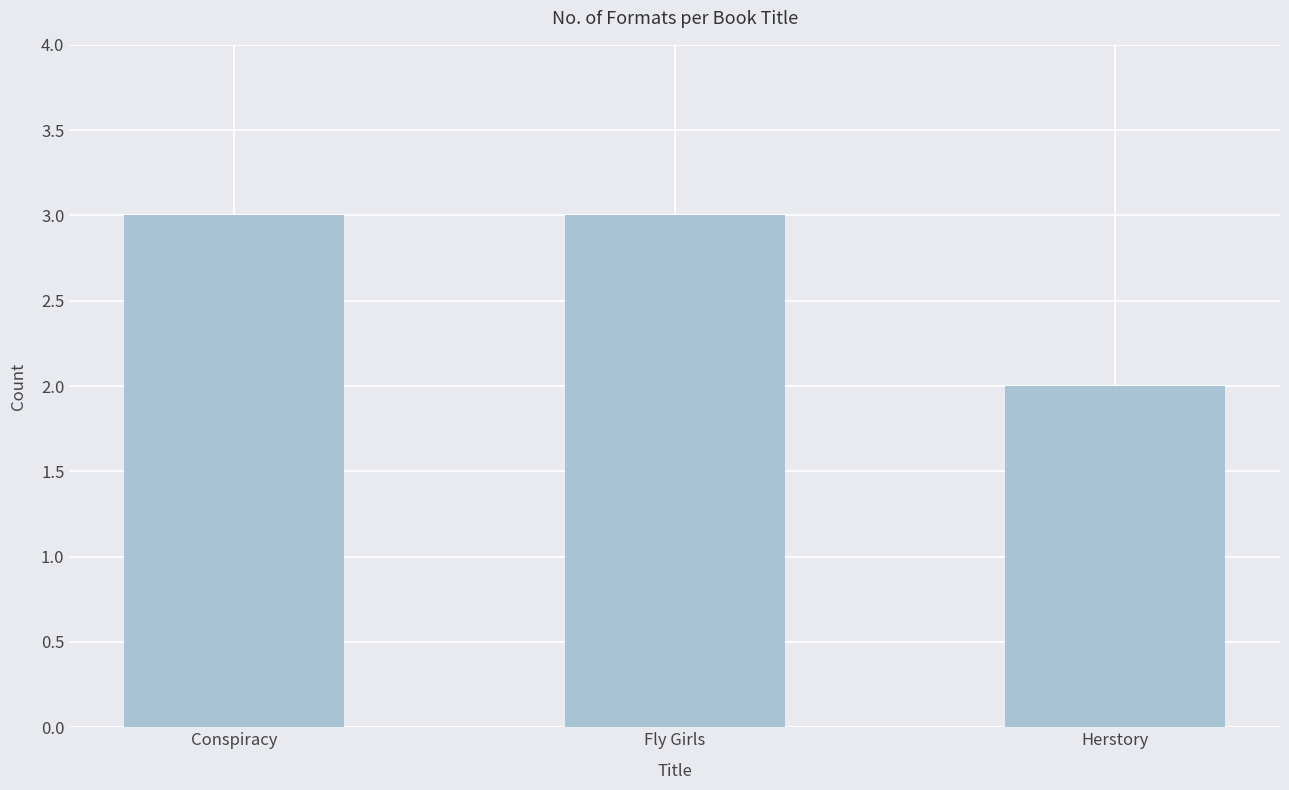

What is the maximum value shown in the chart?

3